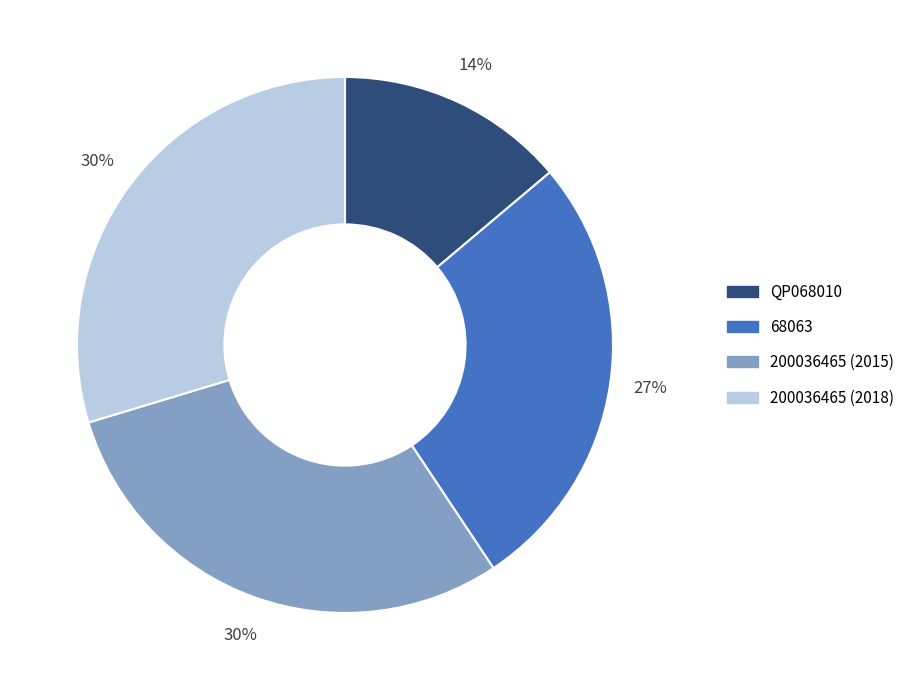

How many segments does this pie chart have?

4